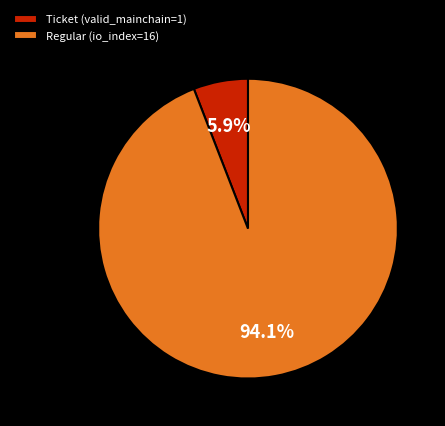

Which slice is the largest?

Regular (io_index=16)